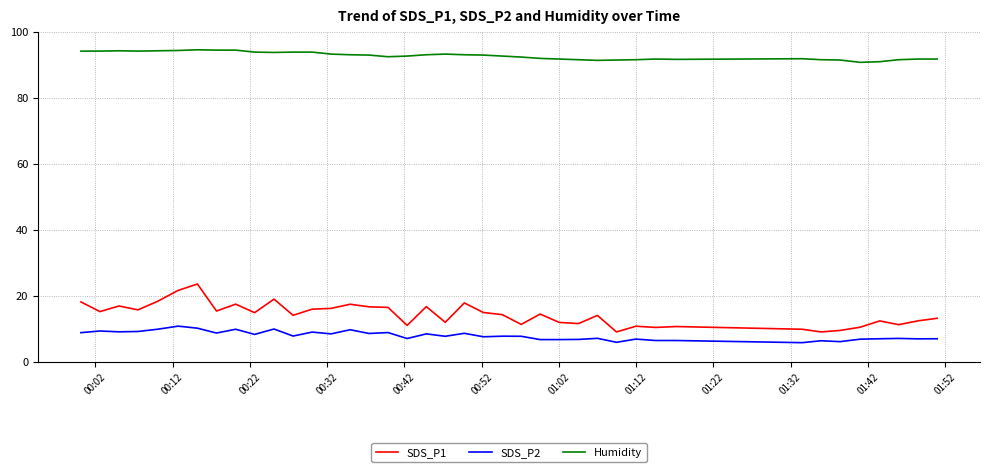

Which series has the largest range (max minus min)?

SDS_P1